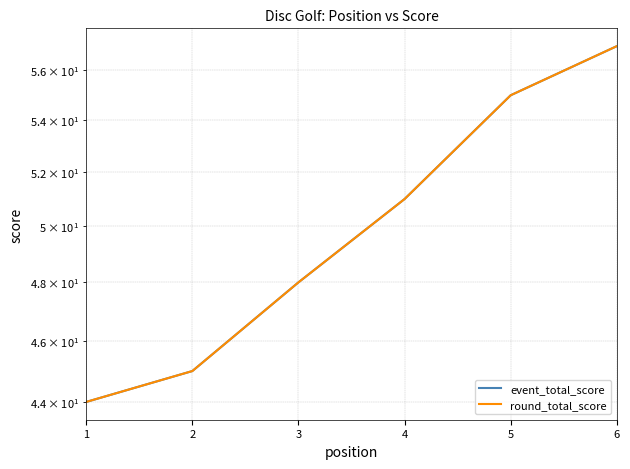

What is the total value across all series at 5?

110